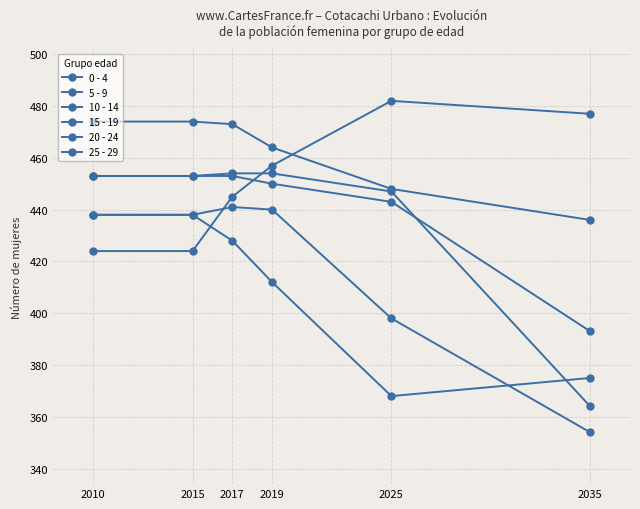

Between 2010 and 2019, which is larger?

2010